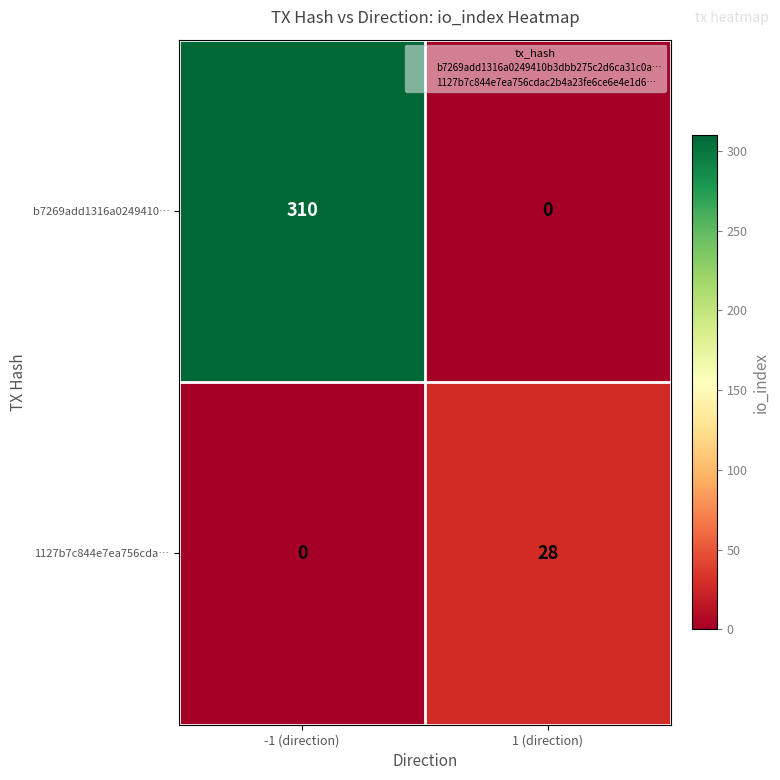

At how many categories does at least one series exceed 37?

1